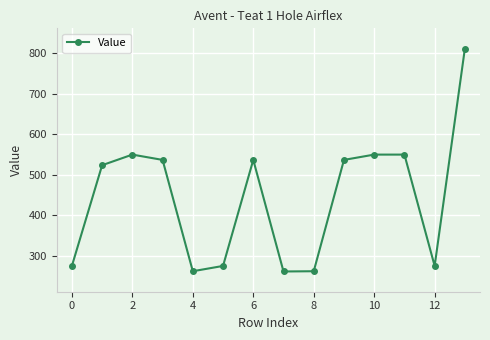

What is the greatest value displayed?

811.9